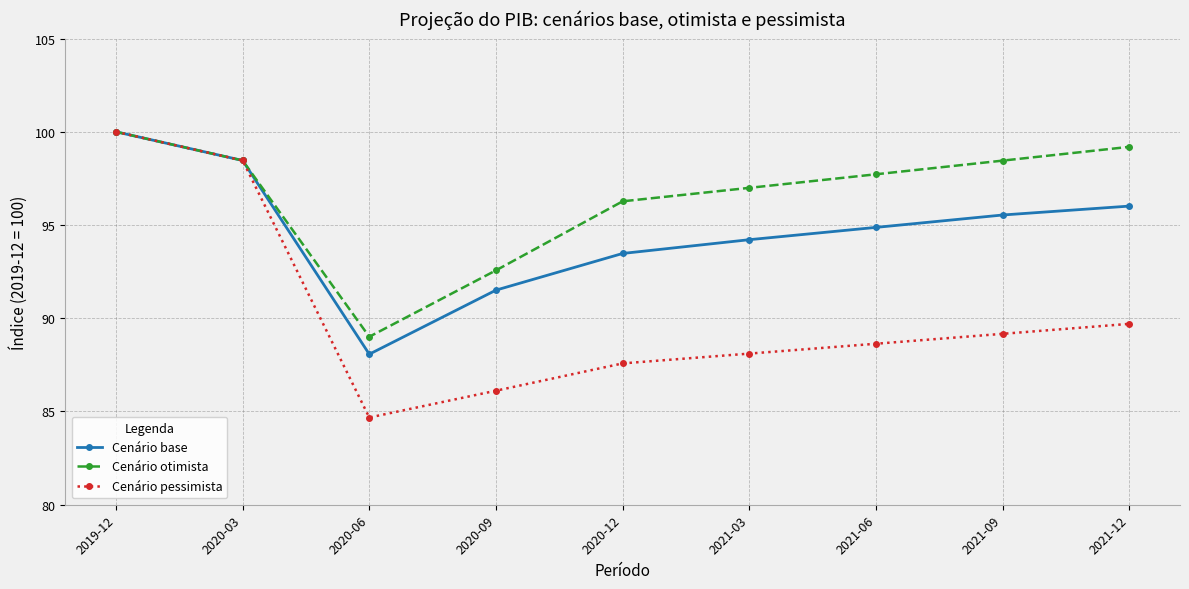

At which label does Cenário base reach its peak?

2019-12